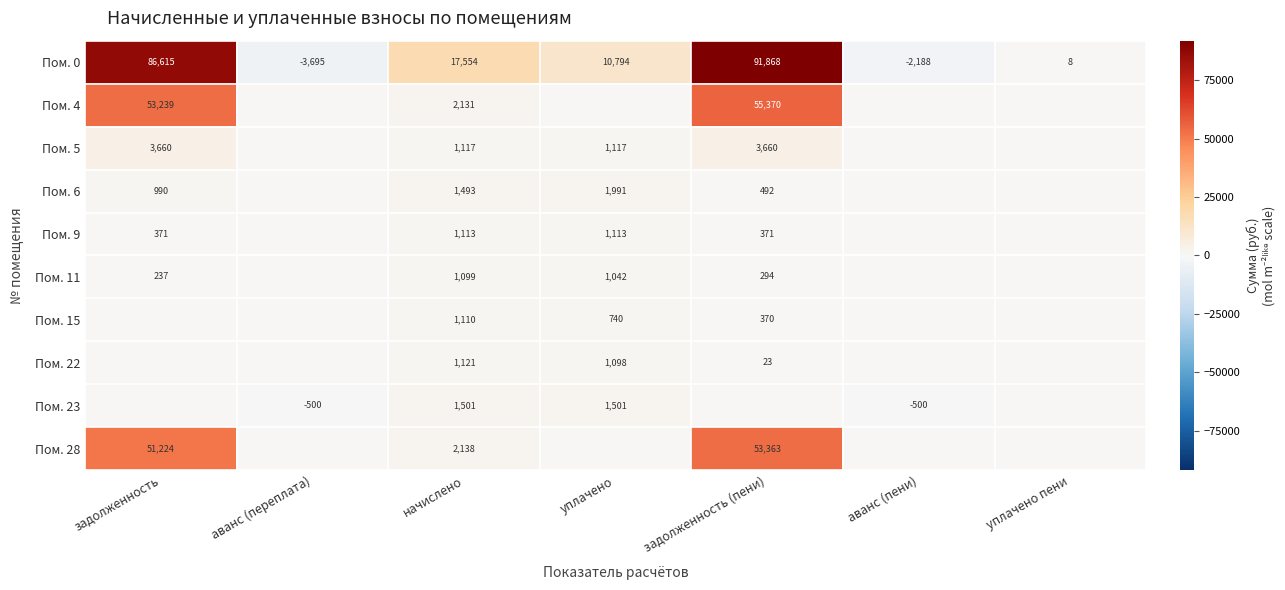

At which label does Пом. 0 reach its minimum?

аванс (переплата)